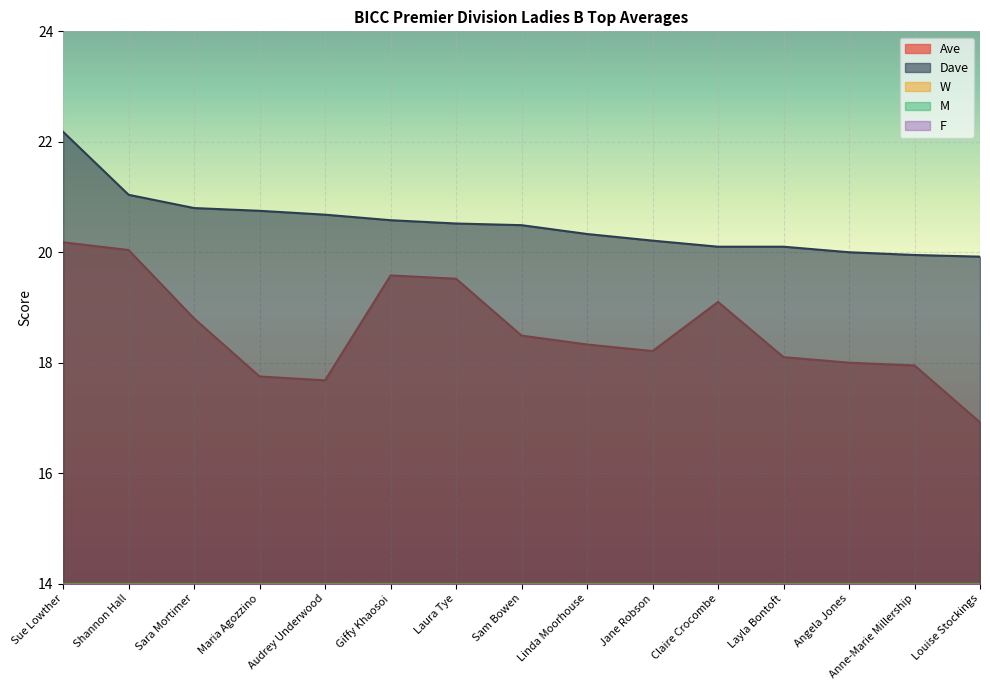

Reading left to right, what are all the values shown in this chart?

Ave: Sue Lowther=20.2	Shannon Hall=20.0	Sara Mortimer=18.8	Maria Agozzino=17.8	Audrey Underwood=17.7	Giffy Khaosoi=19.6	Laura Tye=19.5	Sam Bowen=18.5	Linda Moorhouse=18.3	Jane Robson=18.2	Claire Crocombe=19.1	Layla Bontoft=18.1	Angela Jones=18.0	Anne-Marie Millership=17.9	Louise Stockings=16.9
Dave: Sue Lowther=22.2	Shannon Hall=21.0	Sara Mortimer=20.8	Maria Agozzino=20.8	Audrey Underwood=20.7	Giffy Khaosoi=20.6	Laura Tye=20.5	Sam Bowen=20.5	Linda Moorhouse=20.3	Jane Robson=20.2	Claire Crocombe=20.1	Layla Bontoft=20.1	Angela Jones=20.0	Anne-Marie Millership=19.9	Louise Stockings=19.9
W: Sue Lowther=2.0	Shannon Hall=1.0	Sara Mortimer=2.0	Maria Agozzino=3.0	Audrey Underwood=3.0	Giffy Khaosoi=1.0	Laura Tye=1.0	Sam Bowen=2.0	Linda Moorhouse=2.0	Jane Robson=2.0	Claire Crocombe=1.0	Layla Bontoft=2.0	Angela Jones=2.0	Anne-Marie Millership=2.0	Louise Stockings=3.0
M: Sue Lowther=2.0	Shannon Hall=1.0	Sara Mortimer=2.0	Maria Agozzino=3.0	Audrey Underwood=3.0	Giffy Khaosoi=1.0	Laura Tye=1.0	Sam Bowen=2.0	Linda Moorhouse=2.0	Jane Robson=2.0	Claire Crocombe=1.0	Layla Bontoft=2.0	Angela Jones=2.0	Anne-Marie Millership=2.0	Louise Stockings=3.0